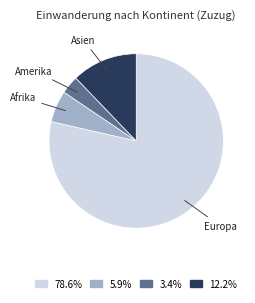

What is the ratio of the value at 12.2% to the value at 5.9%?

2.1